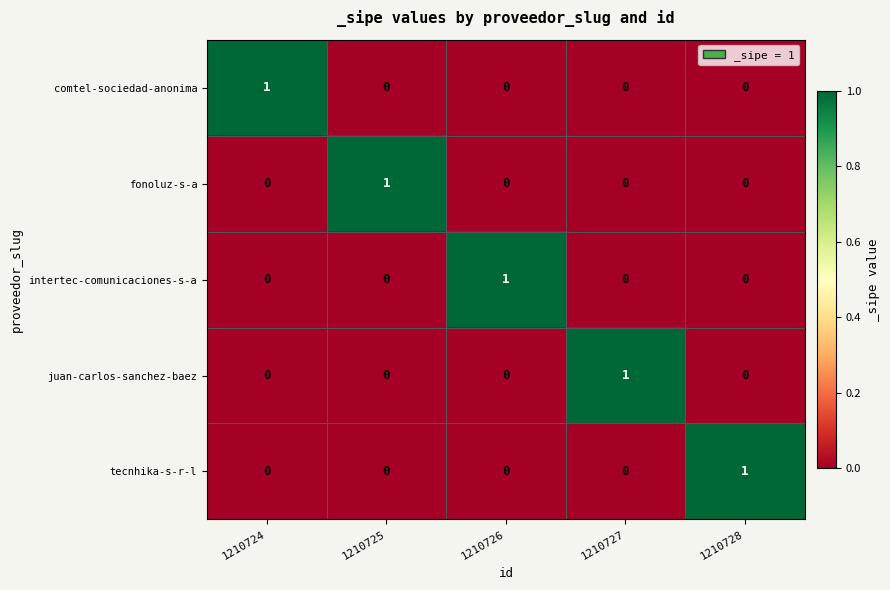

How many series are shown in this chart?

5